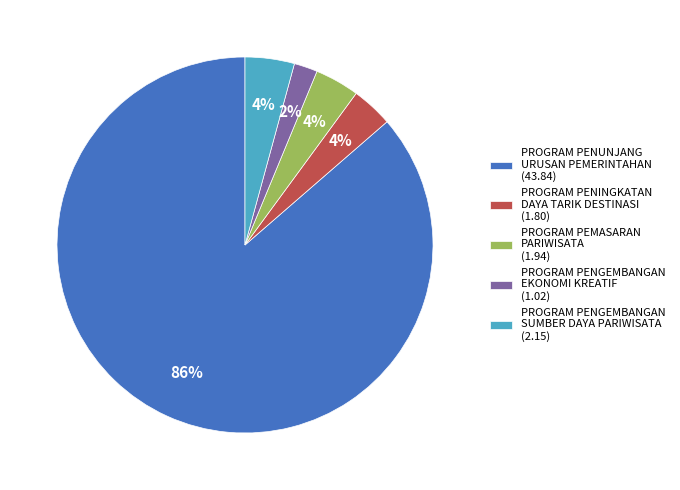

Approximately how many times larger is the value at PROGRAM PENGEMBANGAN EKONOMI KREATIF (1.02) compared to PROGRAM PEMASARAN PARIWISATA (1.94)?

0.5